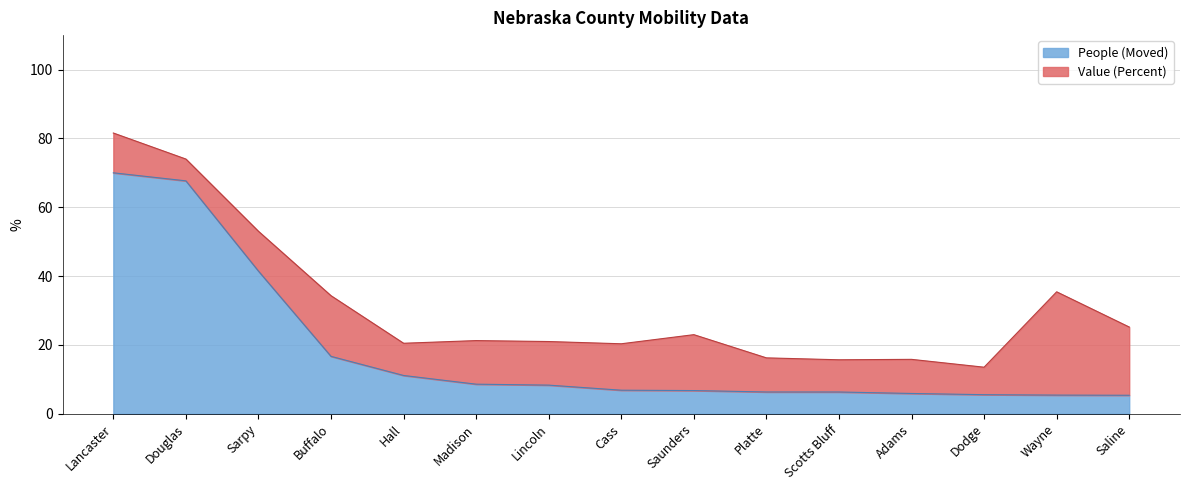

Reading left to right, what are all the values shown in this chart?

Lancaster=70.0	Douglas=67.7	Sarpy=41.5	Buffalo=16.7	Hall=11.1	Madison=8.6	Lincoln=8.3	Cass=6.9	Saunders=6.7	Platte=6.3	Scotts Bluff=6.3	Adams=5.9	Dodge=5.6	Wayne=5.4	Saline=5.4